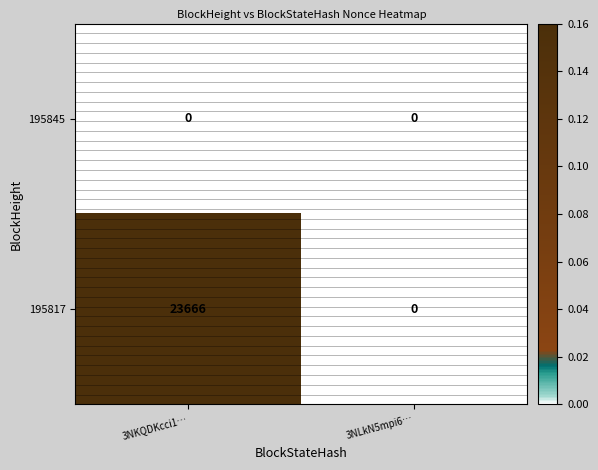

Rank the series at 3NKQDKcci1… from highest to lowest value.

195817, 195845